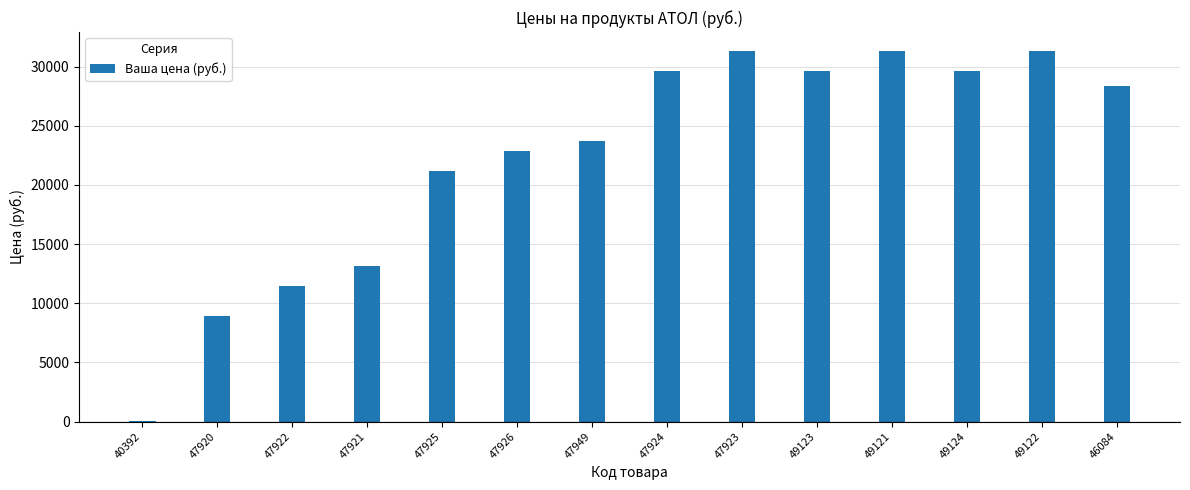

What is the greatest value displayed?

31356